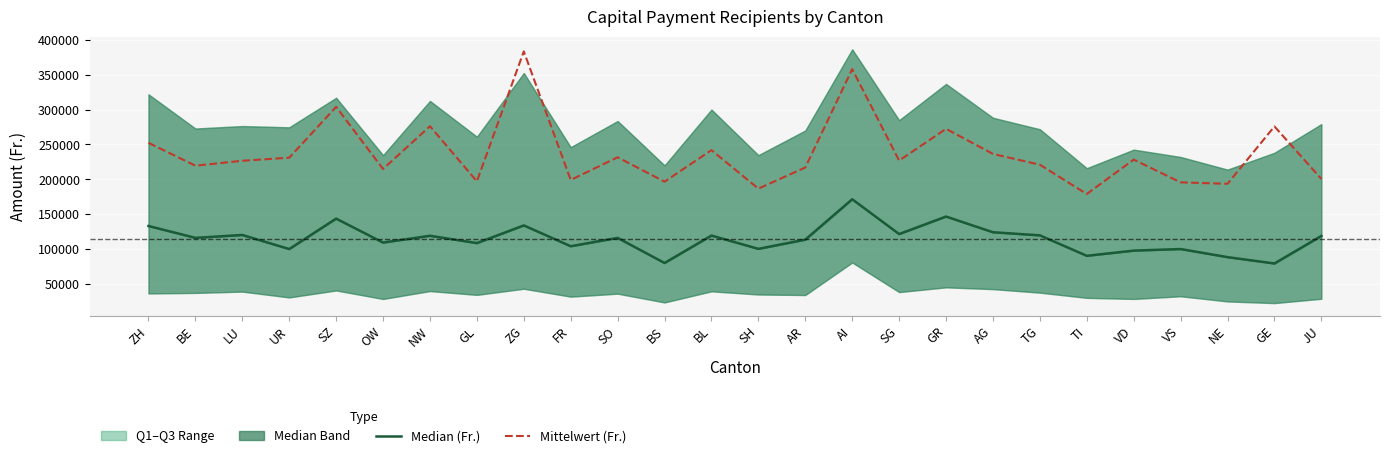

Is it true that Median (Fr.) equals 133893.5 at ZG?

True